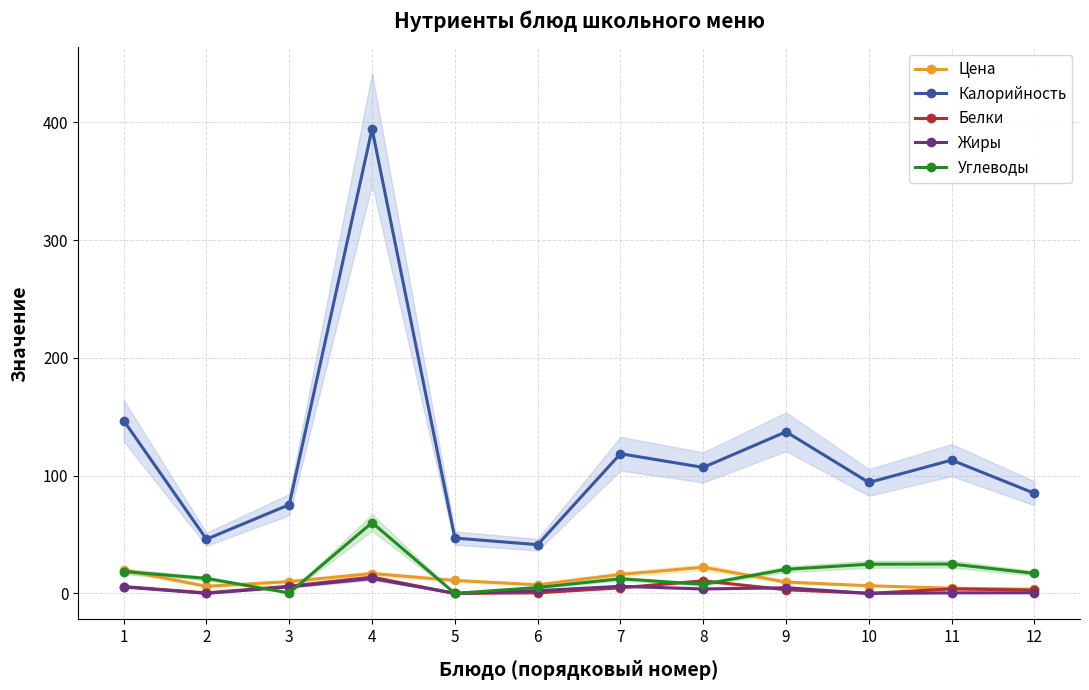

Reading left to right, extract all data points from this chart.

Цена: 1=19.9	2=6.0	3=10.0	4=16.9	5=11.0	6=7.3	7=16.1	8=22.2	9=9.6	10=6.5	11=4.4	12=3.5
Калорийность: 1=146.8	2=46.0	3=75.4	4=394.6	5=47.0	6=41.4	7=118.6	8=107.0	9=137.2	10=94.2	11=113.2	12=85.0
Белки: 1=5.8	2=0.4	3=6.1	4=13.8	5=0.0	6=0.5	7=4.8	8=10.6	9=3.1	10=0.0	11=3.8	12=2.8
Жиры: 1=5.5	2=0.0	3=5.5	4=12.6	5=0.0	6=2.3	7=6.0	8=3.8	9=4.8	10=0.0	11=0.5	12=0.5
Углеводы: 1=18.6	2=12.7	3=0.3	4=60.1	5=0.0	6=5.0	7=12.4	8=7.7	9=20.4	10=24.8	11=24.9	12=17.0